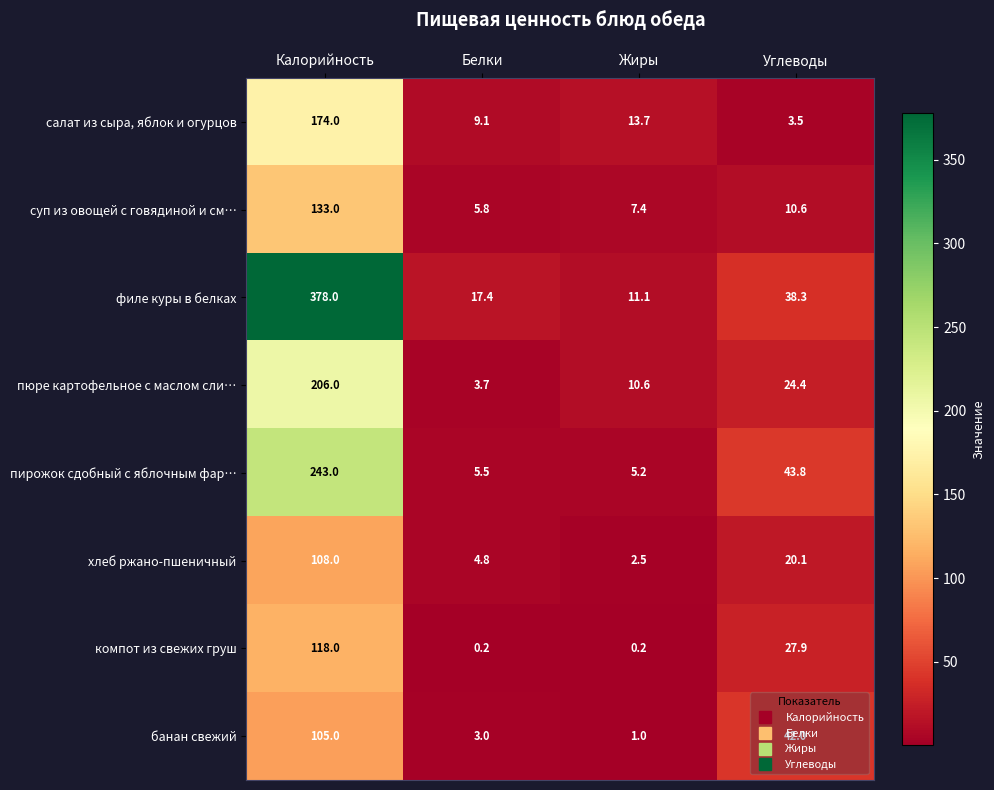

The value of салат из сыра, яблок и огурцов at Углеводы is 3.5. True or false?

True